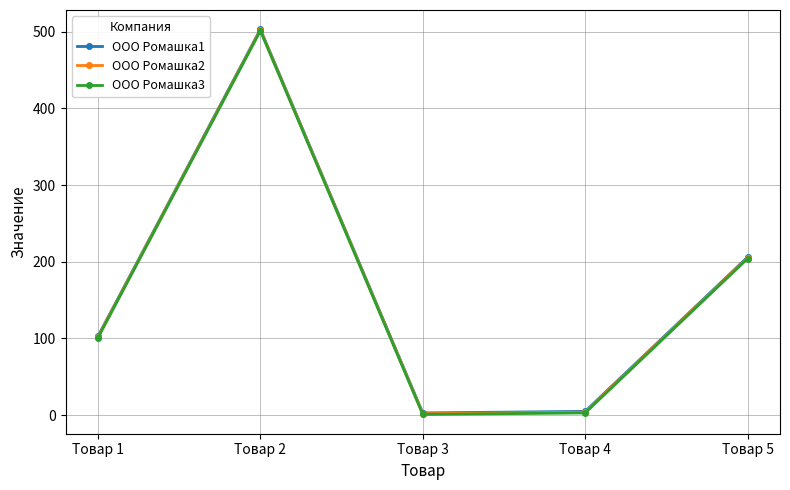

At which category does the chart reach its peak across all series?

Товар 2